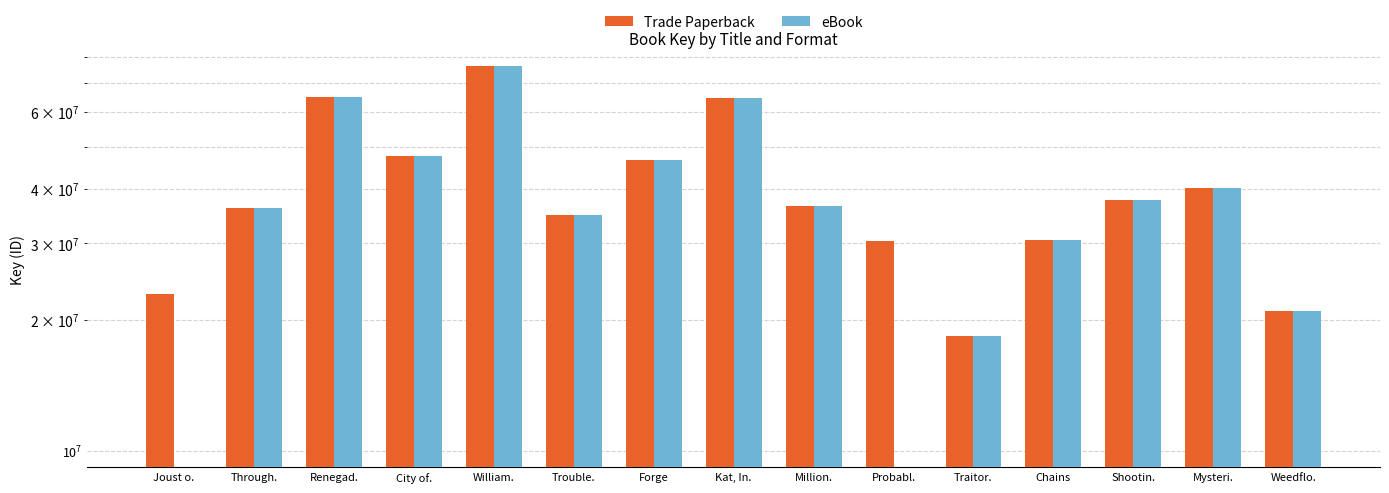

How many bars are there in each group?

2